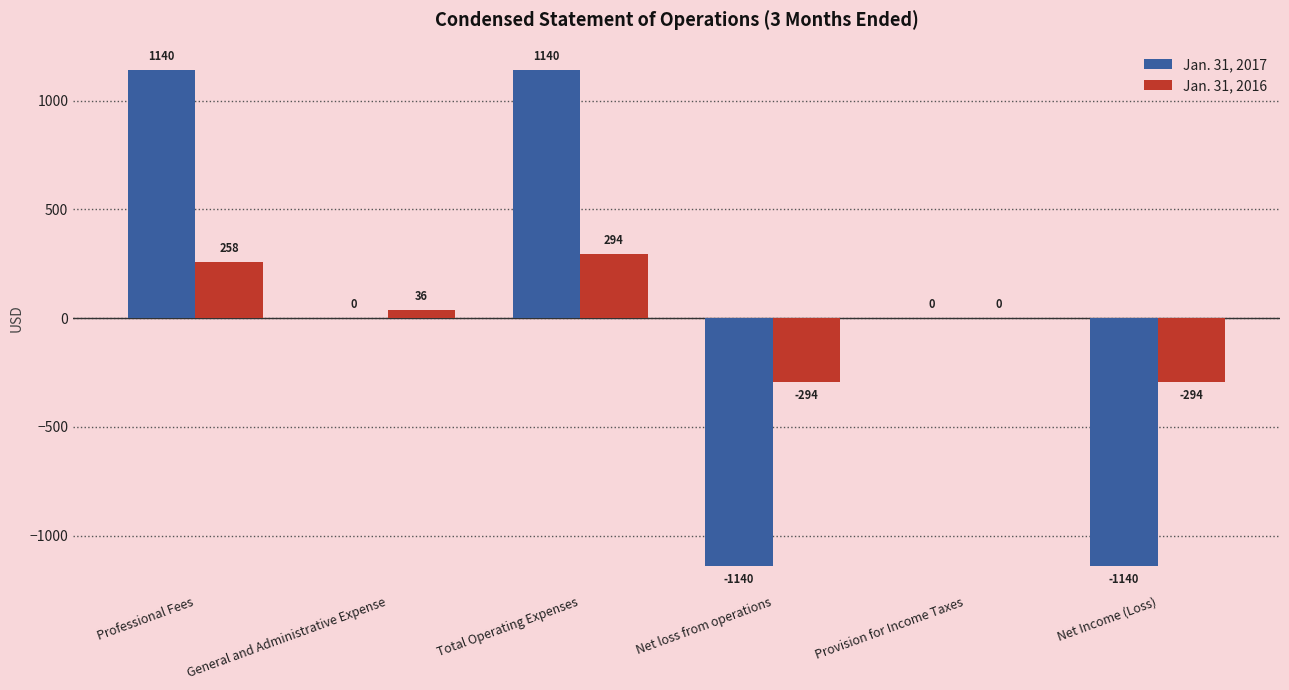

Which category has the highest value in the Jan. 31, 2016 series?

Total Operating Expenses